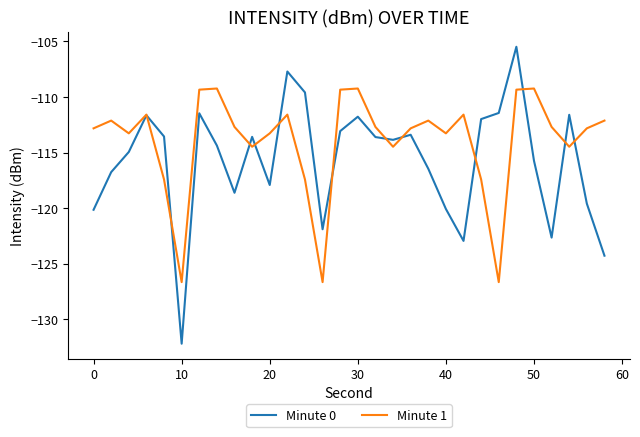

Which series has the largest range (max minus min)?

Minute 0